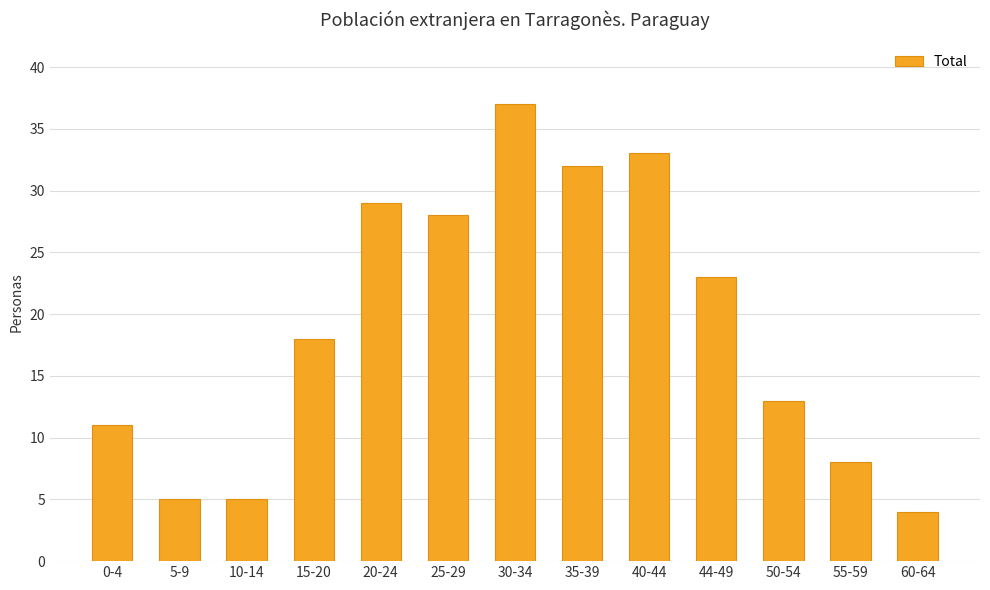

Which has a higher value, 35-39 or 44-49?

35-39